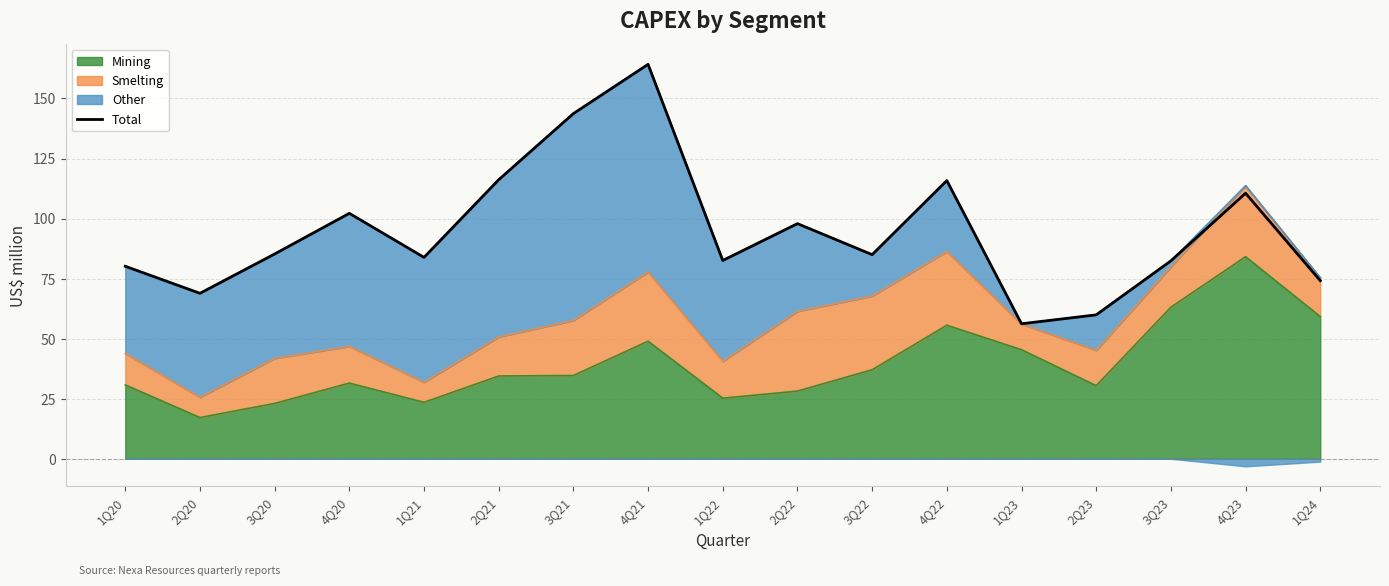

What is the change in value from 2Q23 to 1Q24?

+14.2